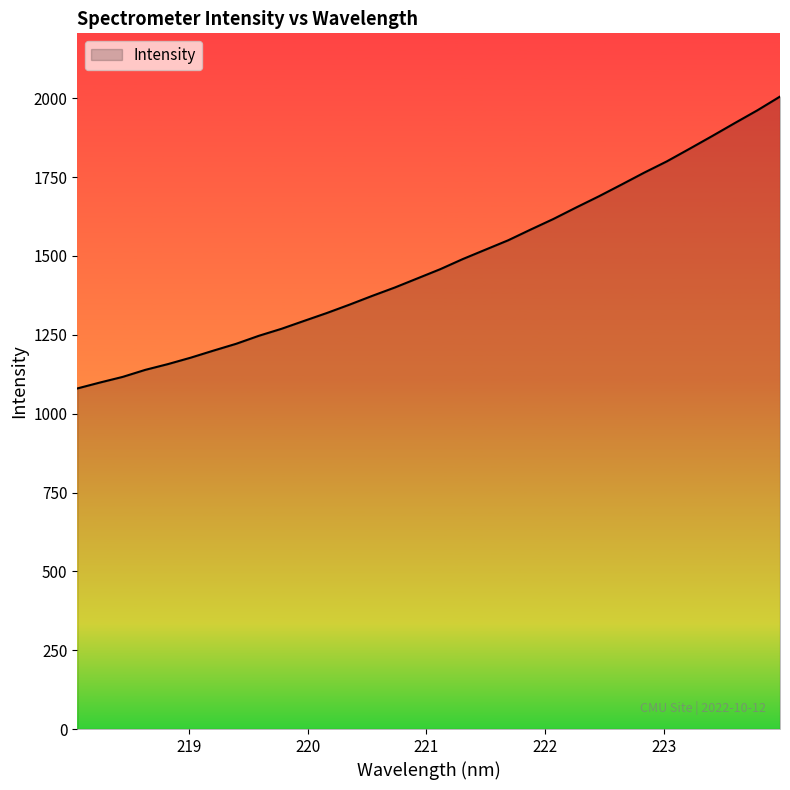

What is the greatest value displayed?

2005.5